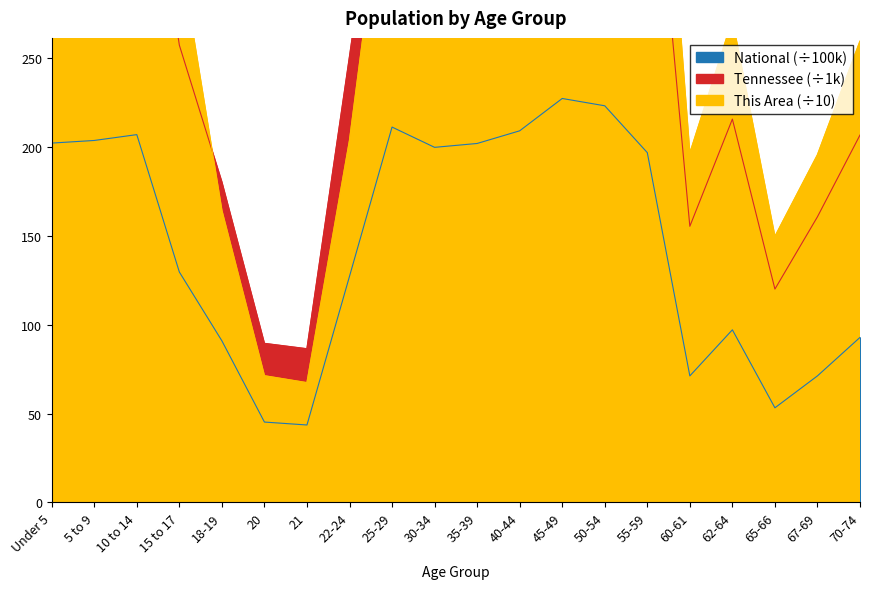

How many categories are shown in the chart?

20